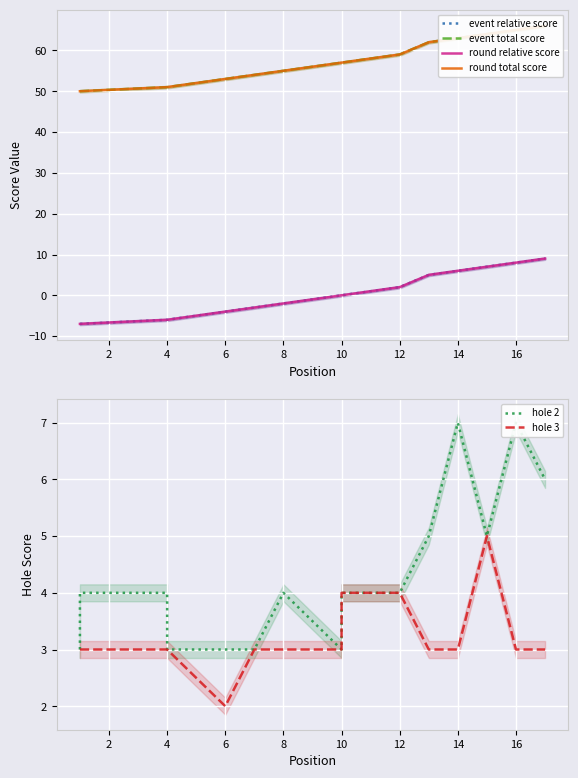

Between 2 and 6, which is larger?

6